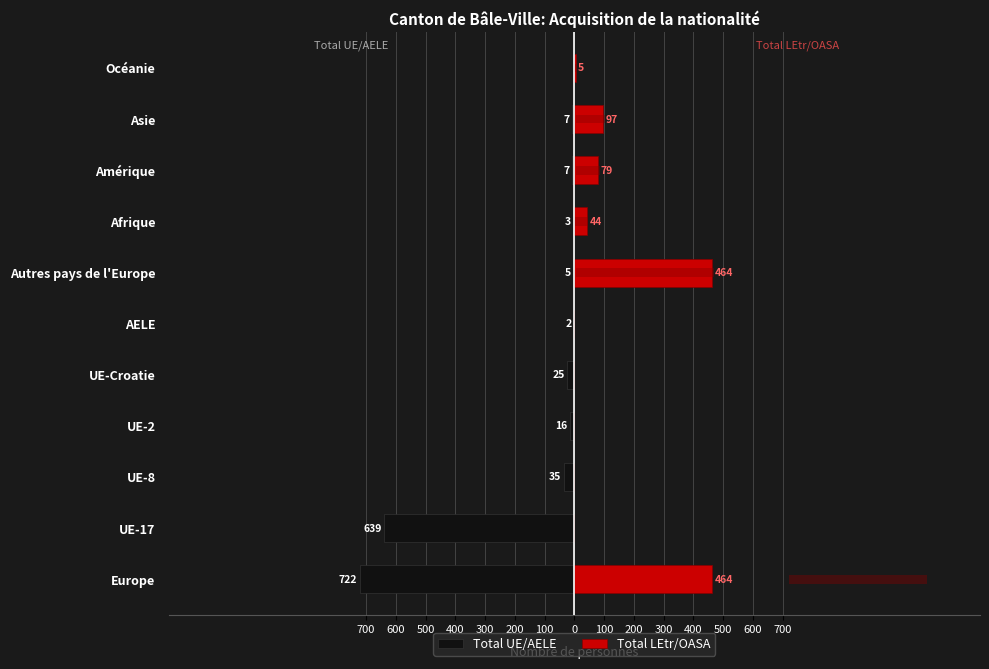

Count the number of categories in the chart.

11